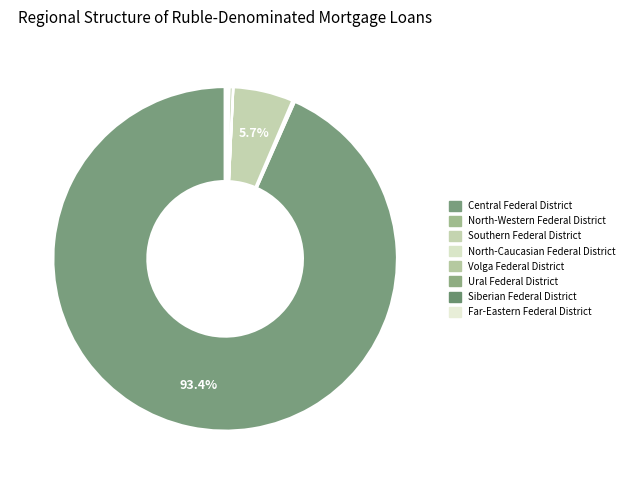

Does Central Federal District account for over 50% of the chart?

Yes